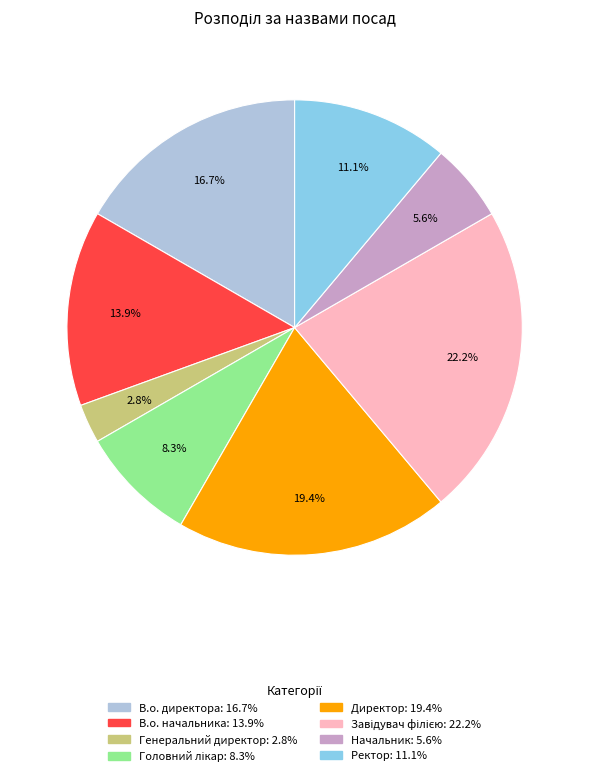

Which category has the smallest portion of the pie?

Генеральний директор